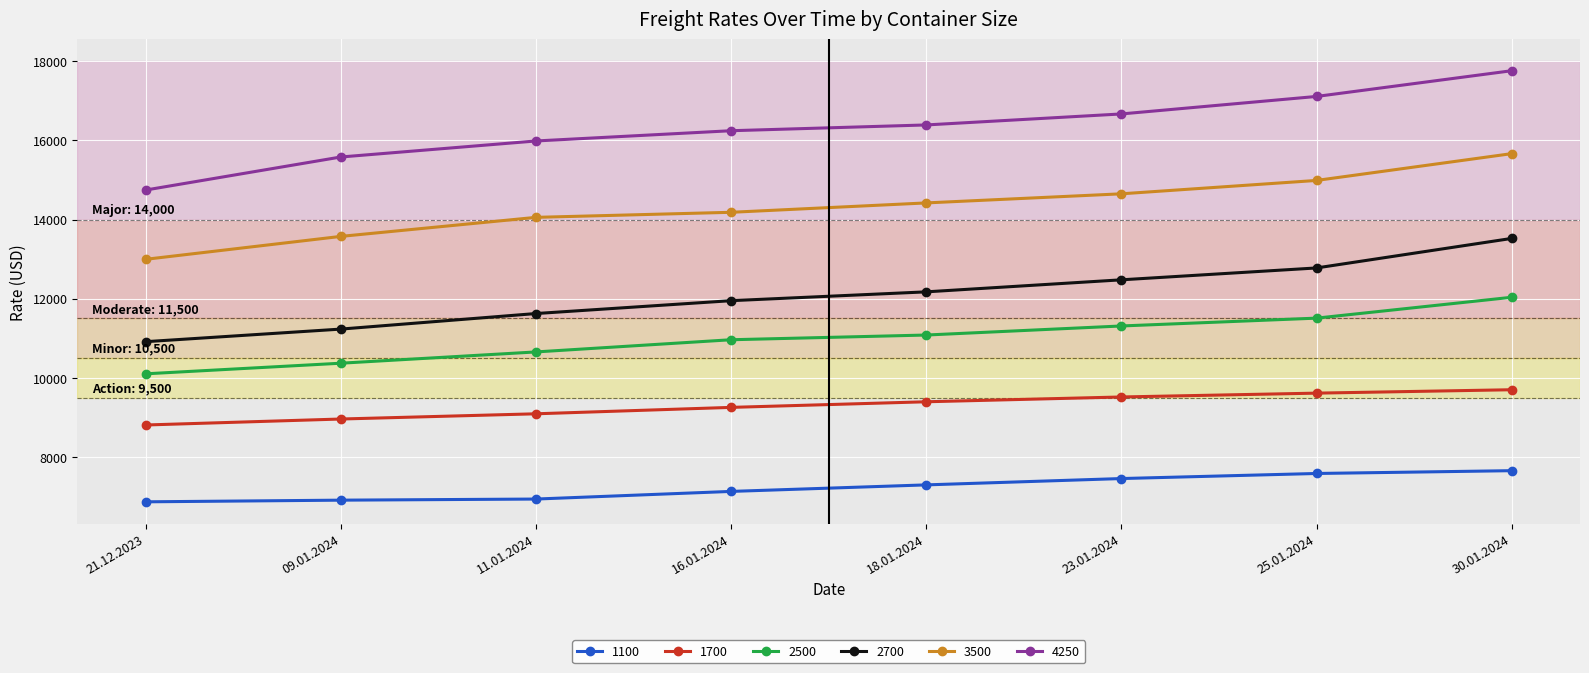

Which label corresponds to the largest value in the chart?

30.01.2024